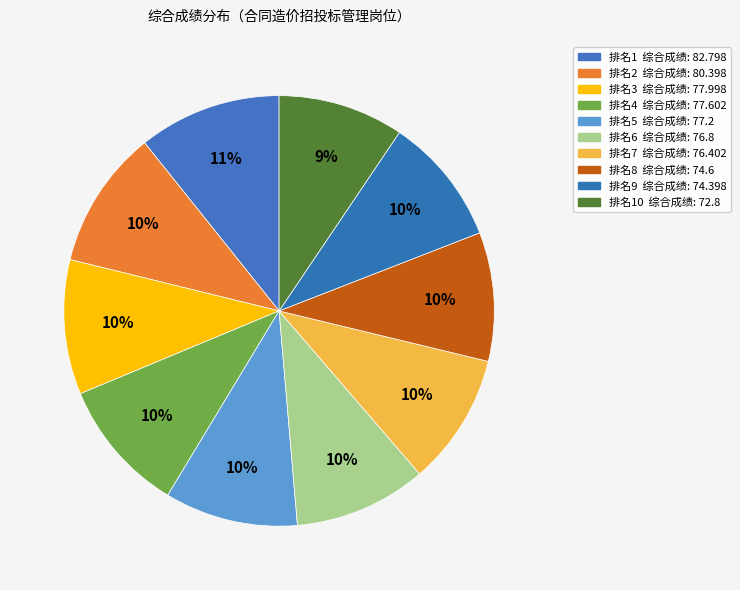

Count the number of slices in the pie.

10